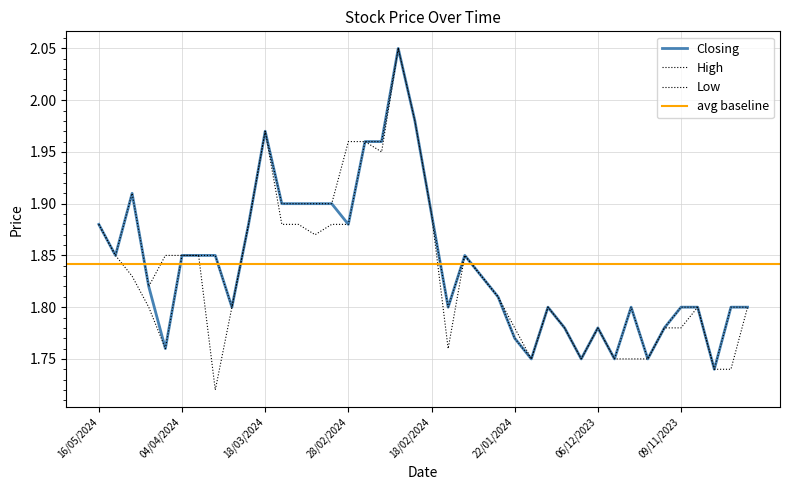

How many distinct data groups are displayed?

3